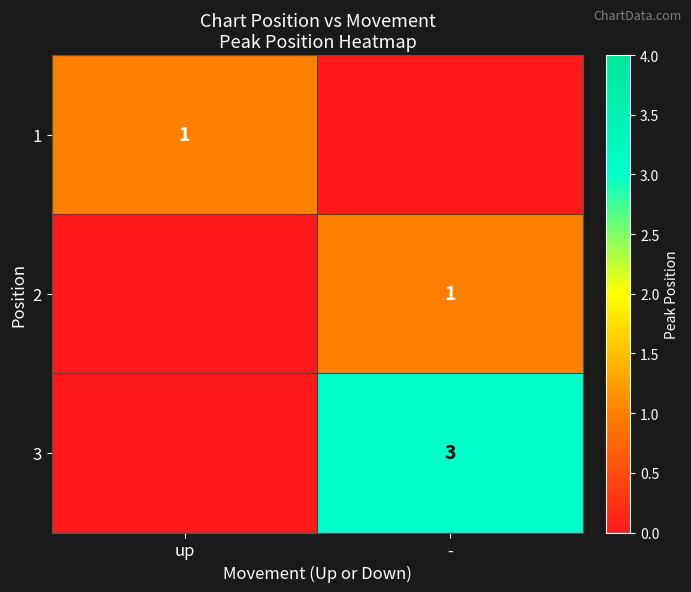

What is the spread (max minus min) of values at -?

3